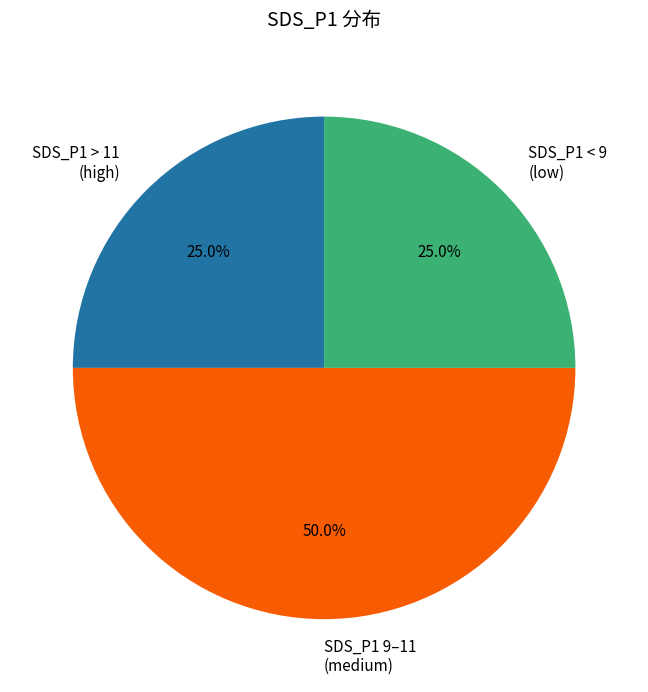

Count the number of slices in the pie.

3